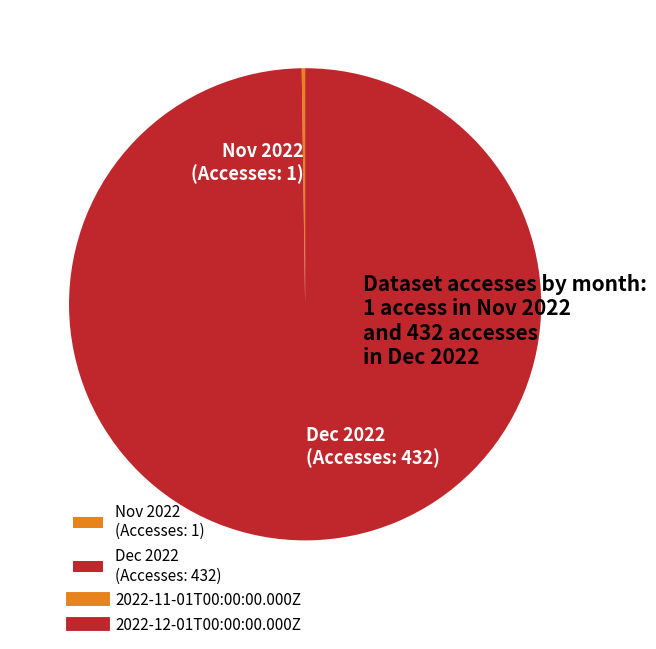

Is it true that Dec 2022 (Accesses: 432) is 100% of the pie?

True